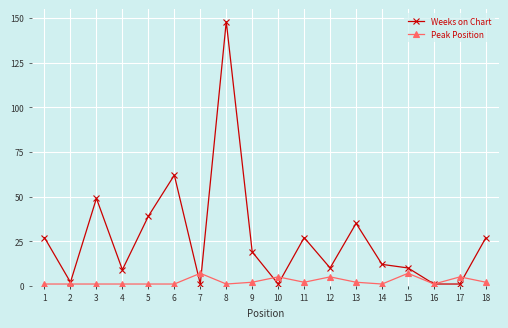

Which series has the largest range (max minus min)?

Weeks on Chart